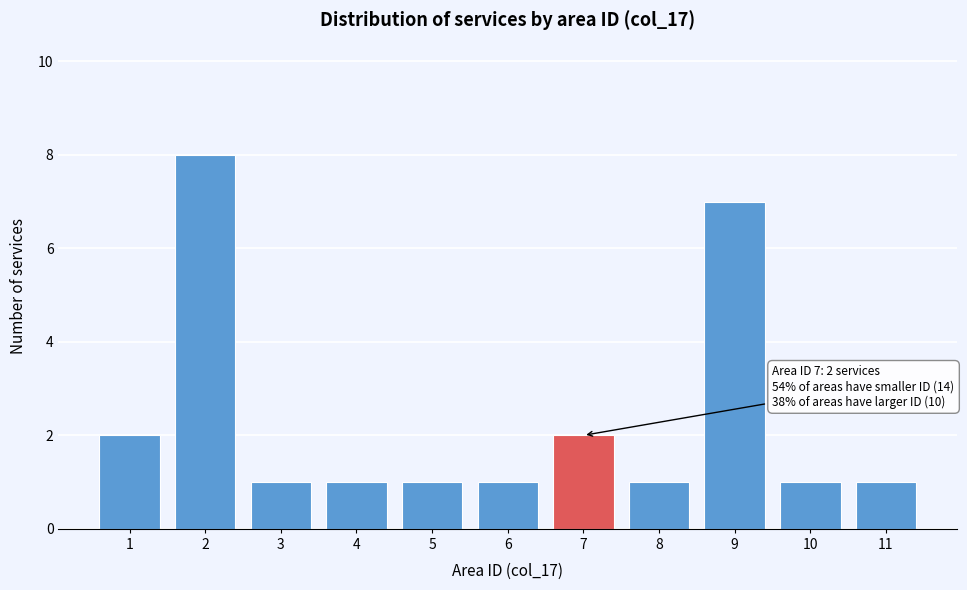

Over which range of the x-axis is the bar tallest?

1.5 to 2.5